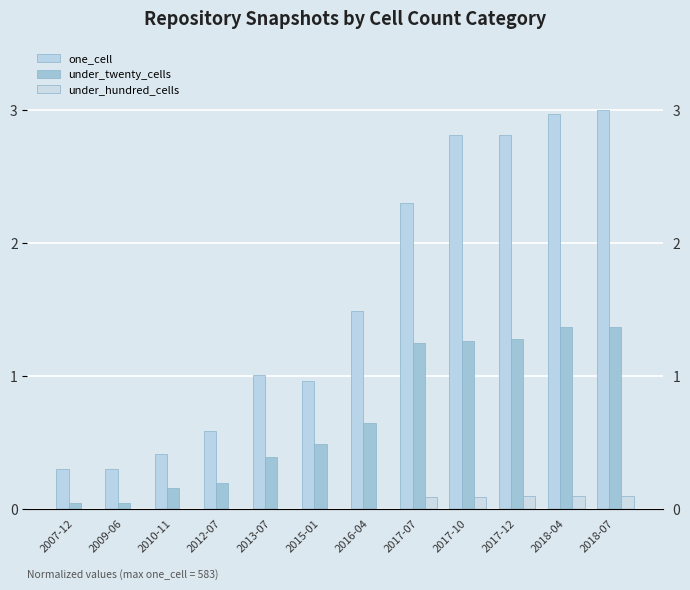

Reading left to right, extract all data points from this chart.

one_cell: 2007-12=0.3	2009-06=0.3	2010-11=0.4	2012-07=0.6	2013-07=1.0	2015-01=1.0	2016-04=1.5	2017-07=2.3	2017-10=2.8	2017-12=2.8	2018-04=3.0	2018-07=3.0
under_twenty_cells: 2007-12=0.0	2009-06=0.0	2010-11=0.2	2012-07=0.2	2013-07=0.4	2015-01=0.5	2016-04=0.6	2017-07=1.2	2017-10=1.3	2017-12=1.3	2018-04=1.4	2018-07=1.4
under_hundred_cells: 2007-12=0.0	2009-06=0.0	2010-11=0.0	2012-07=0.0	2013-07=0.0	2015-01=0.0	2016-04=0.0	2017-07=0.1	2017-10=0.1	2017-12=0.1	2018-04=0.1	2018-07=0.1